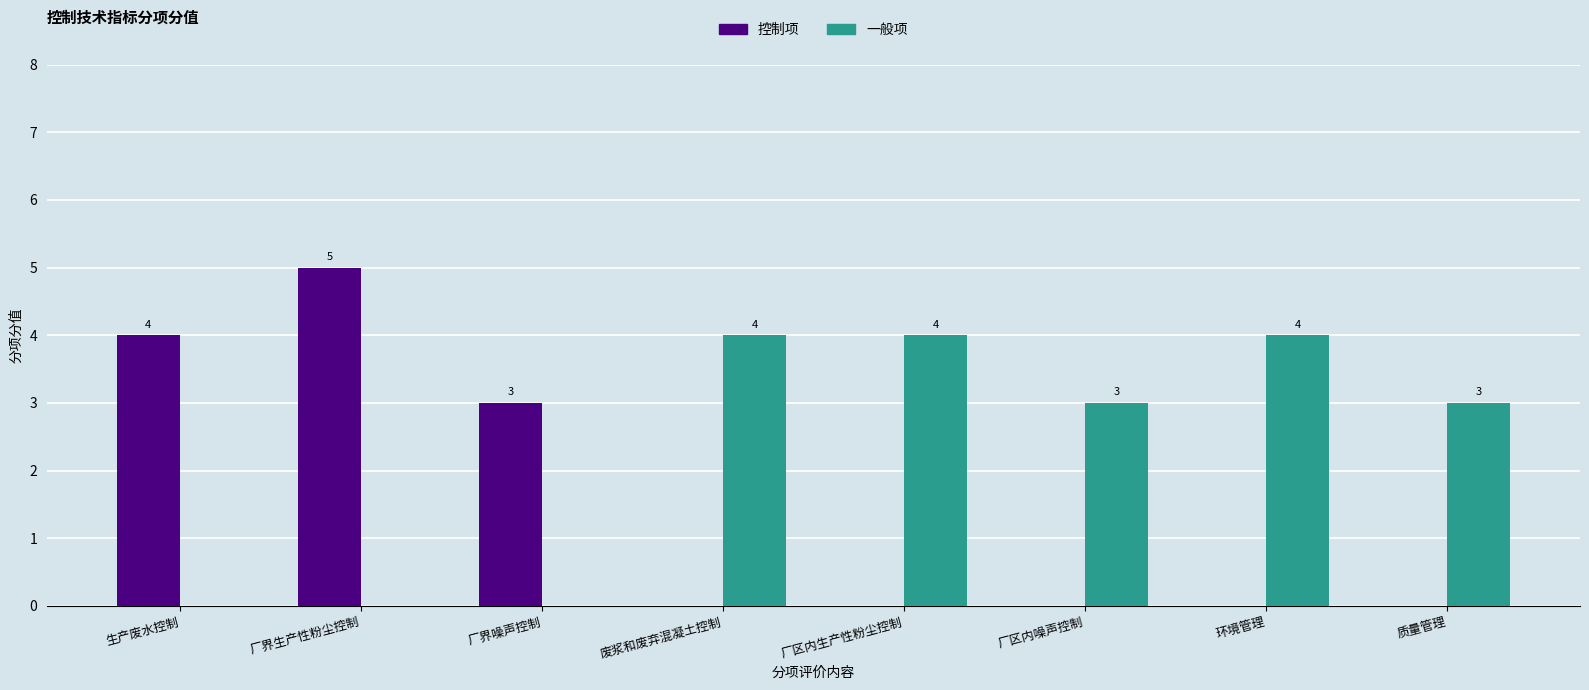

Count the number of categories in the chart.

8